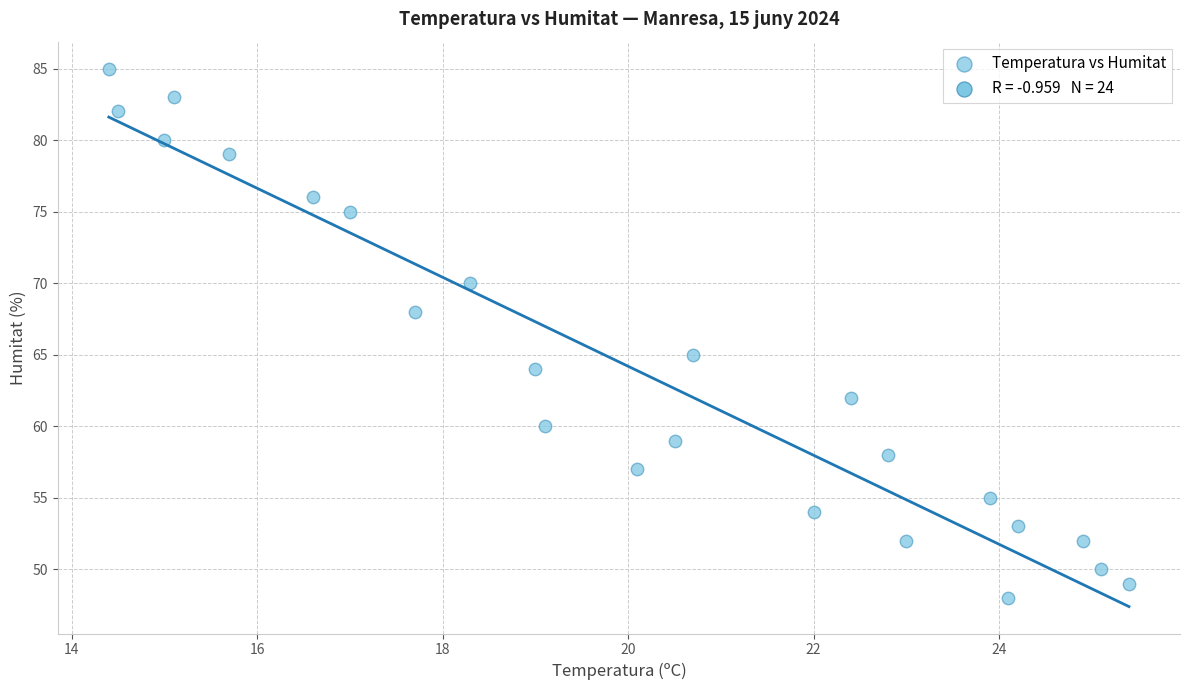

What Y value in the scatter plot is closest to 66?

65